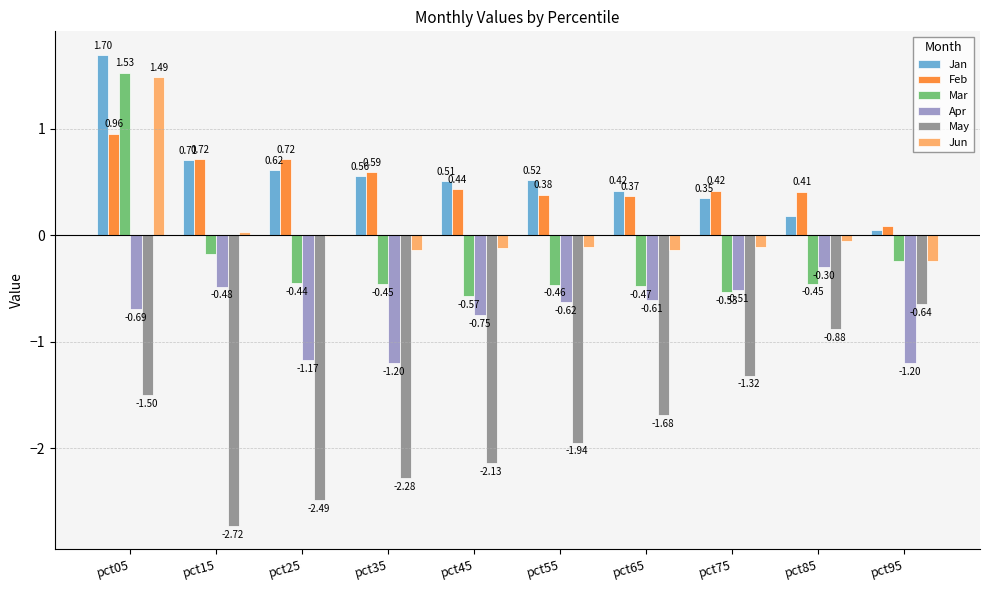

Which series has the widest spread of values?

Mar